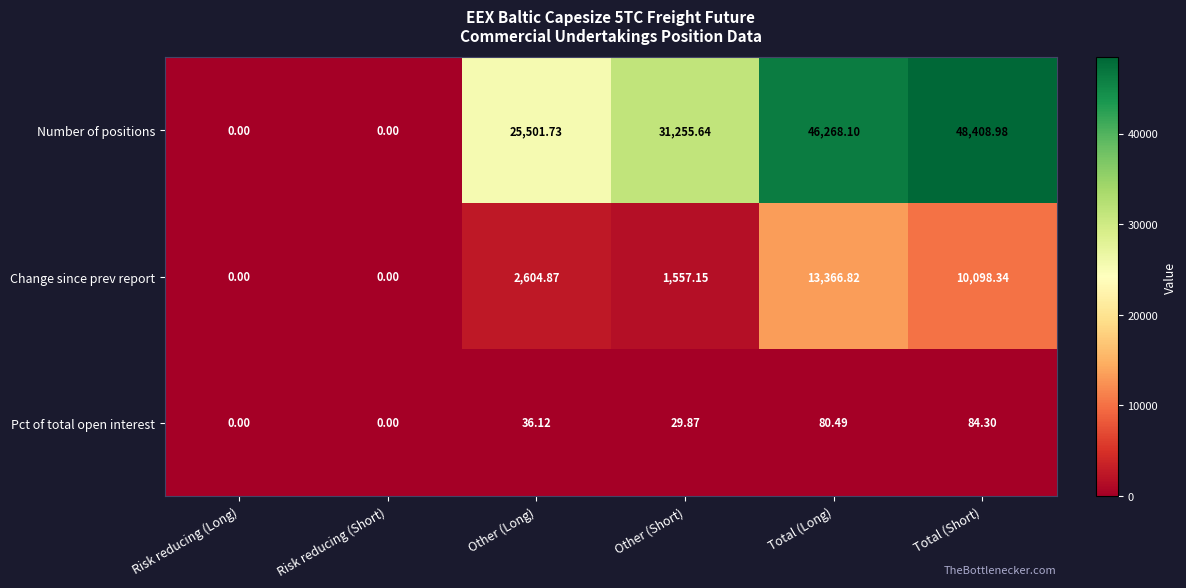

Which category has the highest value across all series?

Total (Short)